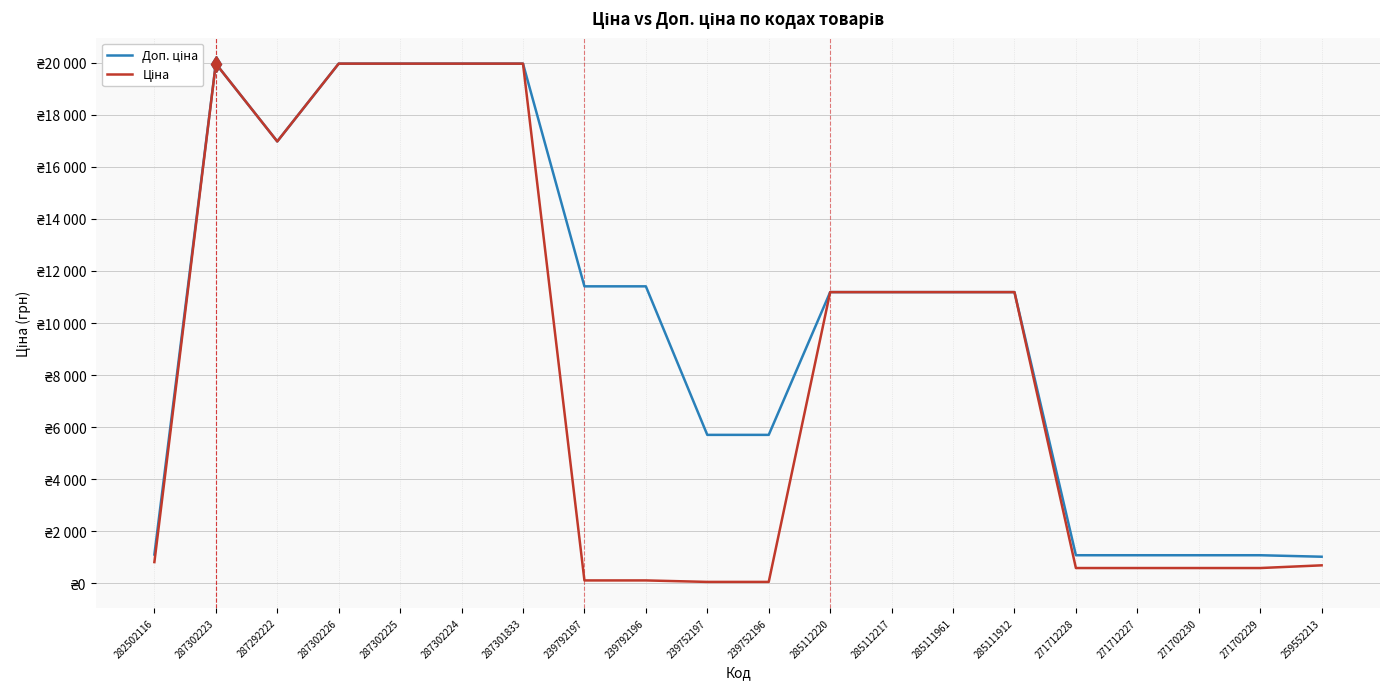

Rank the series by their maximum value, from lowest to highest.

Доп. ціна, Ціна